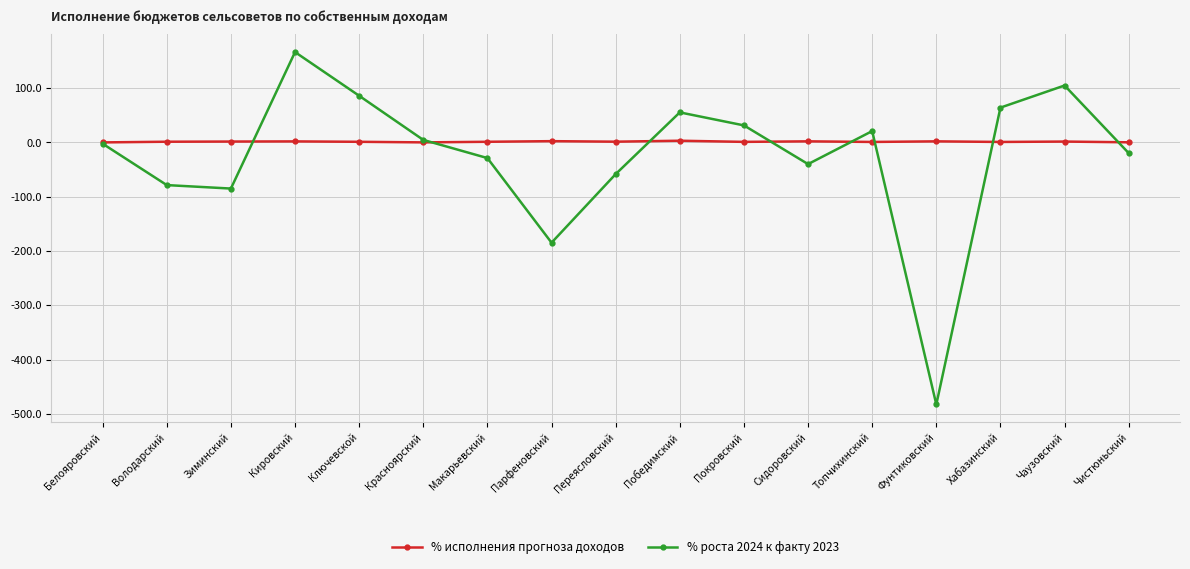

What is the difference between the highest and lowest values at Фунтиковский?

484.8